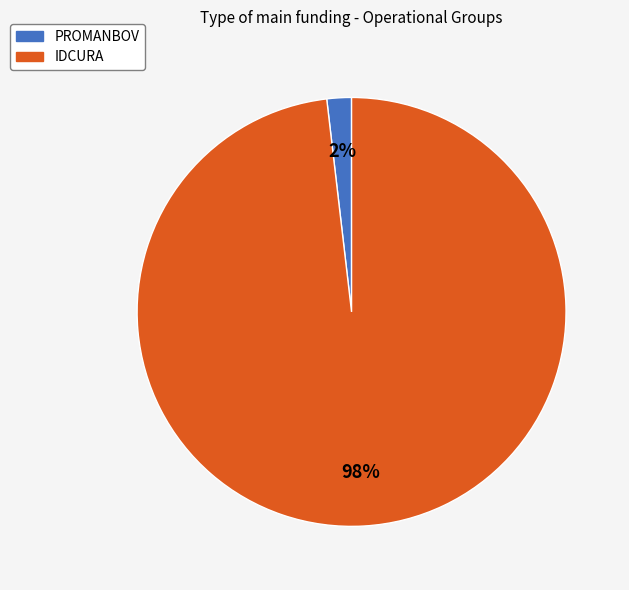

Which category has the smallest portion of the pie?

PROMANBOV